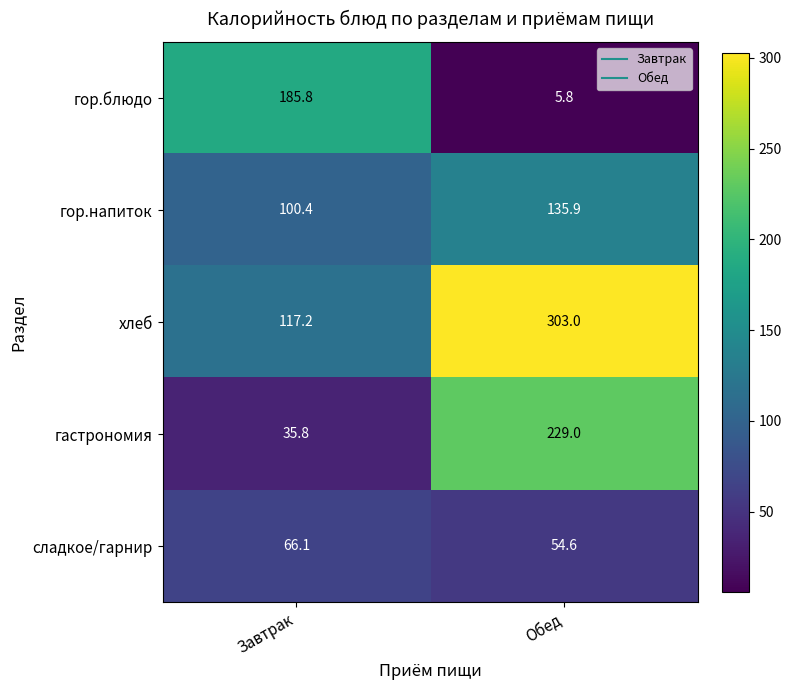

Is it true that гор.напиток equals 135.9 at Обед?

True